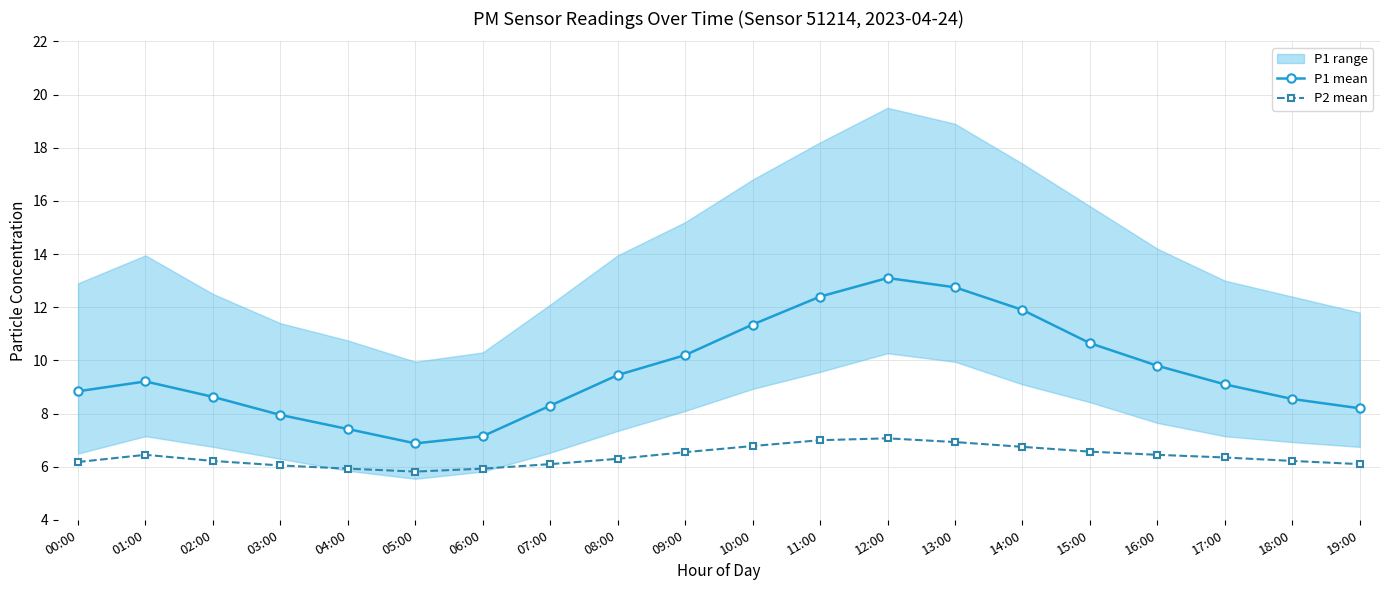

What is the sum of the P1 mean values at 13:00 and 18:00?

21.3